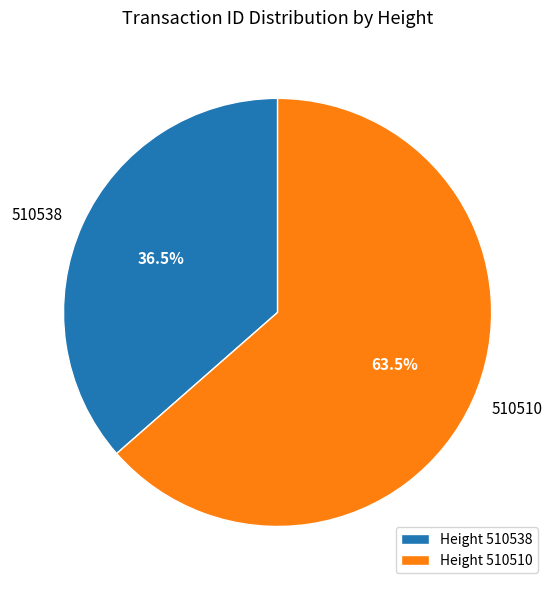

Approximately how many times larger is the value at 510538 compared to 510510?

0.6